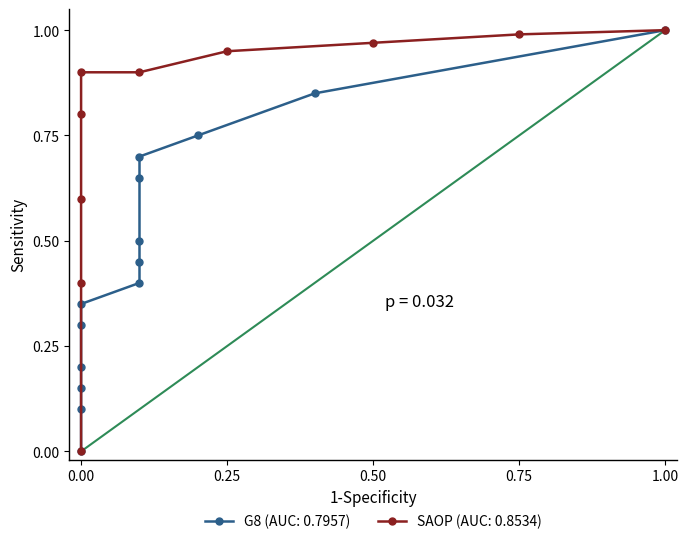

Which has a higher value, 1.00 or 0.00?

1.00